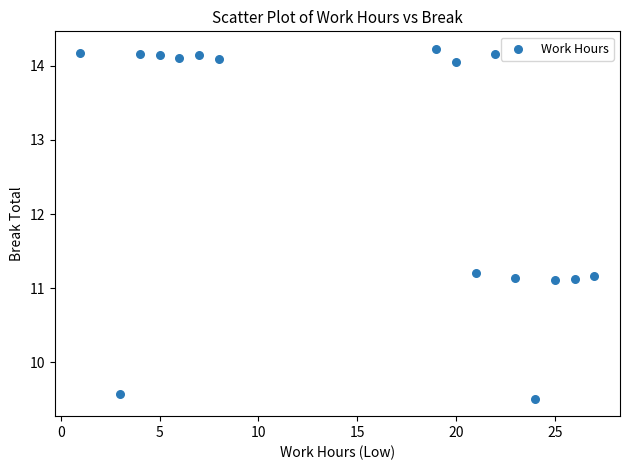

What is the range of Y values (max minus min)?

4.7